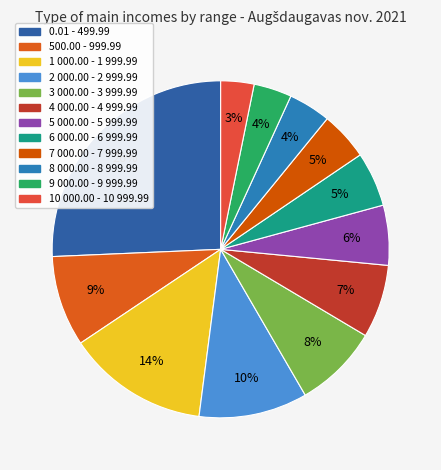

To the nearest percent, what is the difference between the 4 000.00 - 4 999.99 and 2 000.00 - 2 999.99 slice percentages?

3%